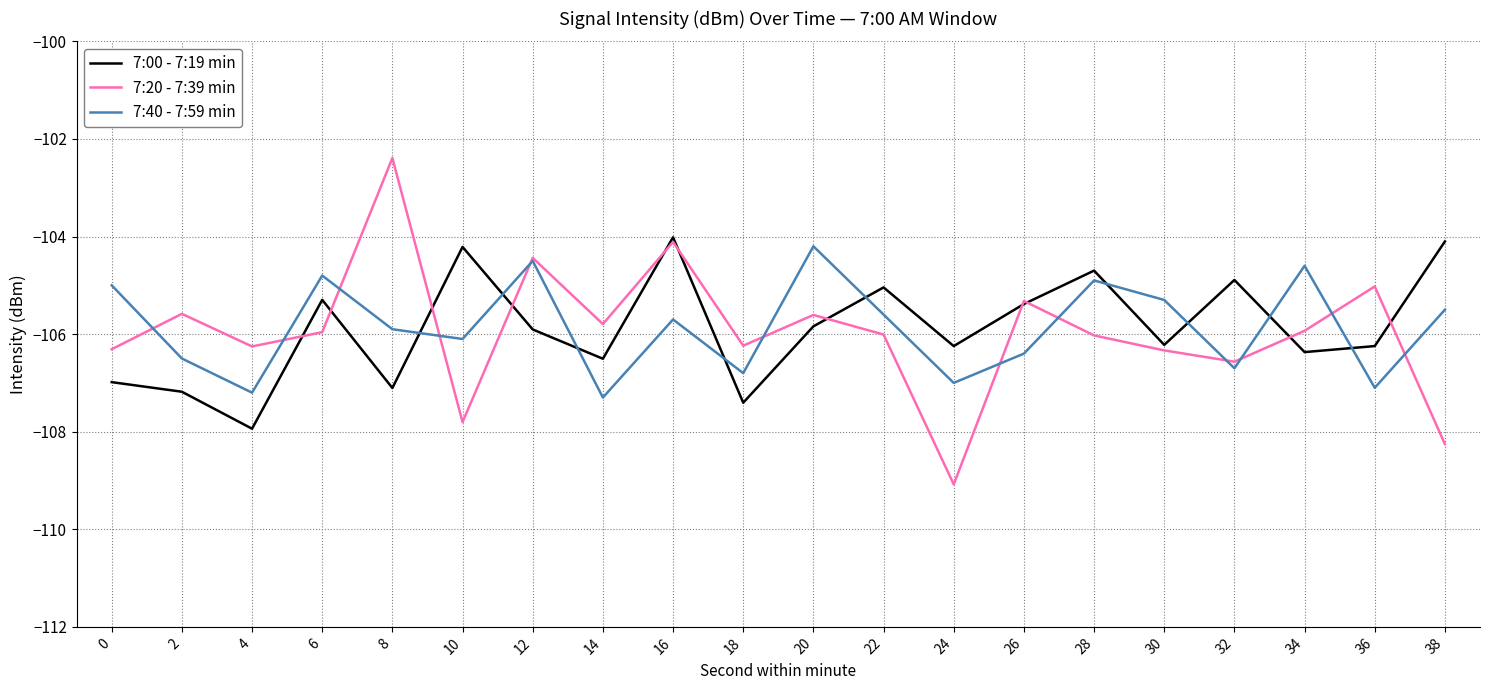

Rank the series at 22 from highest to lowest value.

7:00 - 7:19 min, 7:40 - 7:59 min, 7:20 - 7:39 min